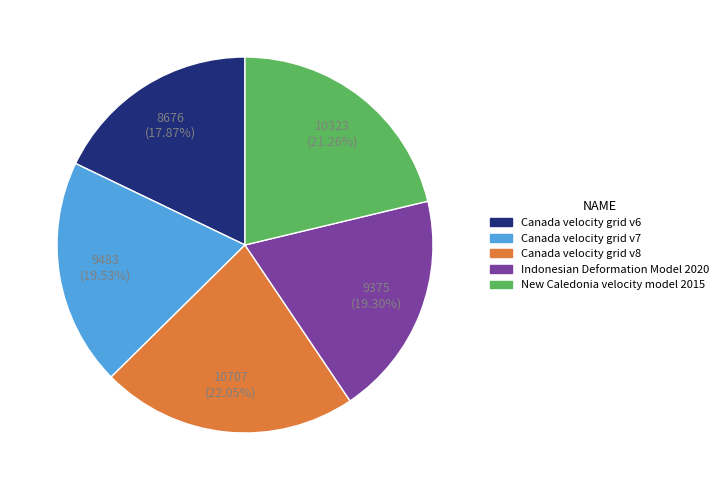

Count the number of slices in the pie.

5